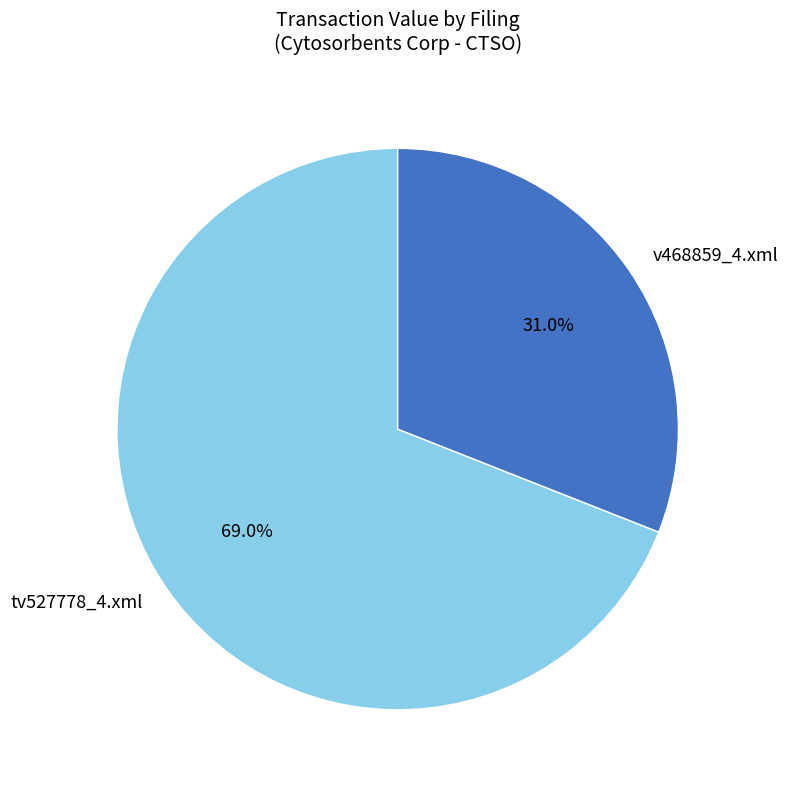

What is the total percentage of tv527778_4.xml and v468859_4.xml?

100.0%